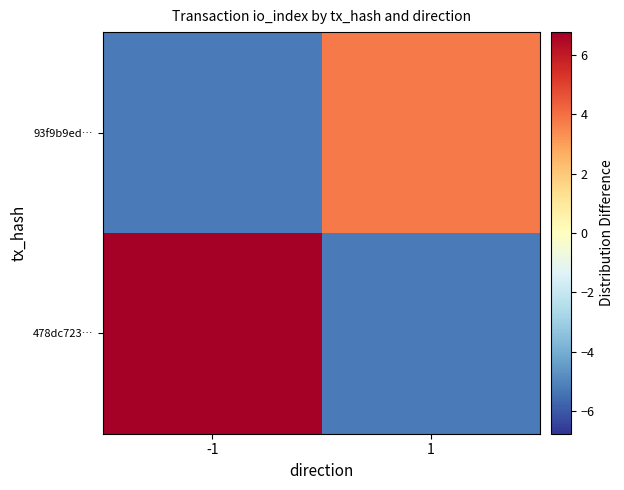

Which category has the lowest value across all series?

1